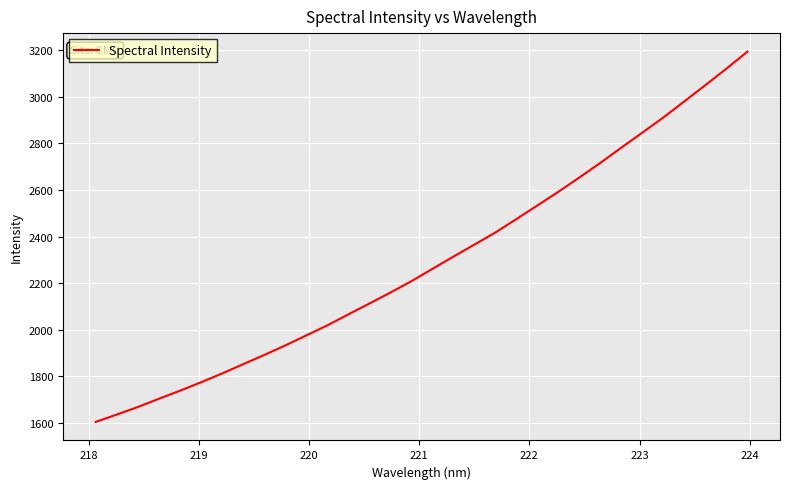

What is the smallest value displayed?

1603.8